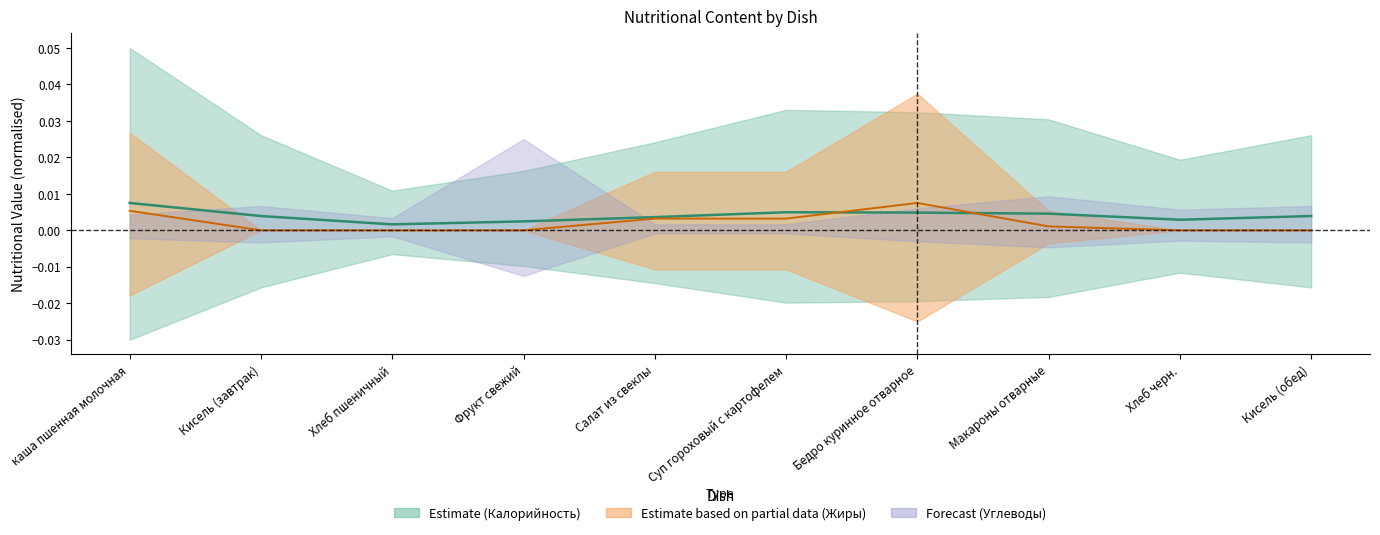

At how many categories does at least one series exceed 0?

10